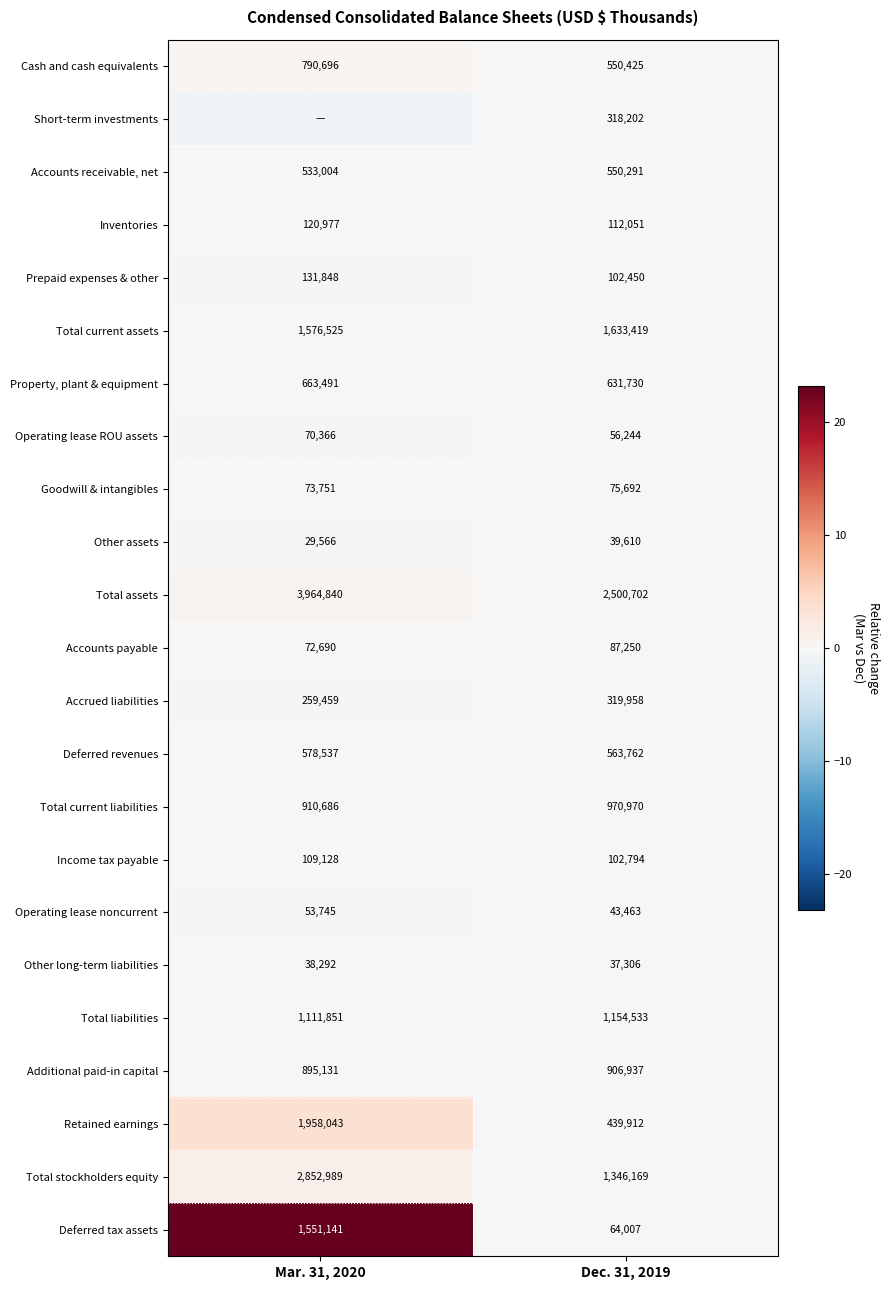

Which category has the lowest value in the Goodwill & intangibles series?

Mar. 31, 2020